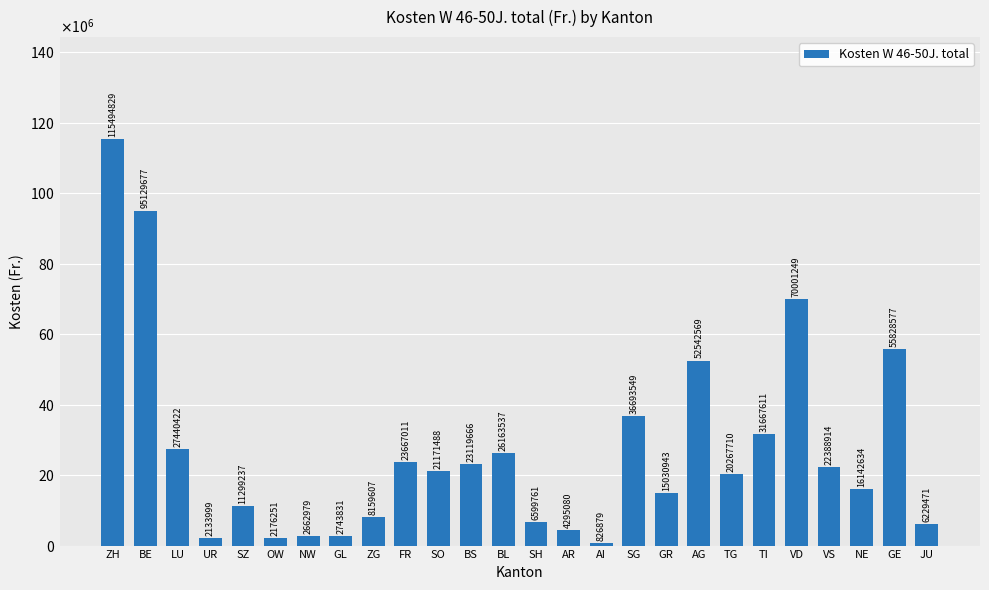

Reading right to left, transcribe all the data shown in this chart.

JU=6229471	GE=55828577	NE=16142634	VS=22388914	VD=70001249	TI=31667611	TG=20267710	AG=52542569	GR=15030943	SG=36693549	AI=826879	AR=4295080	SH=6599761	BL=26163537	BS=23119666	SO=21171488	FR=23667011	ZG=8159607	GL=2743831	NW=2662979	OW=2176251	SZ=11299237	UR=2133999	LU=27440422	BE=95129677	ZH=115494829